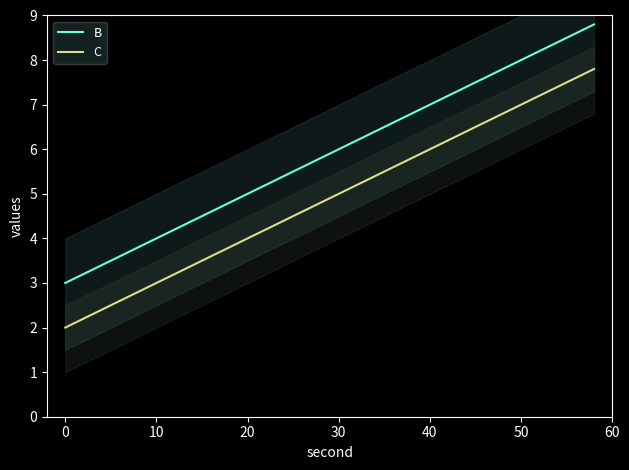

How many values in the C series exceed 5?

14